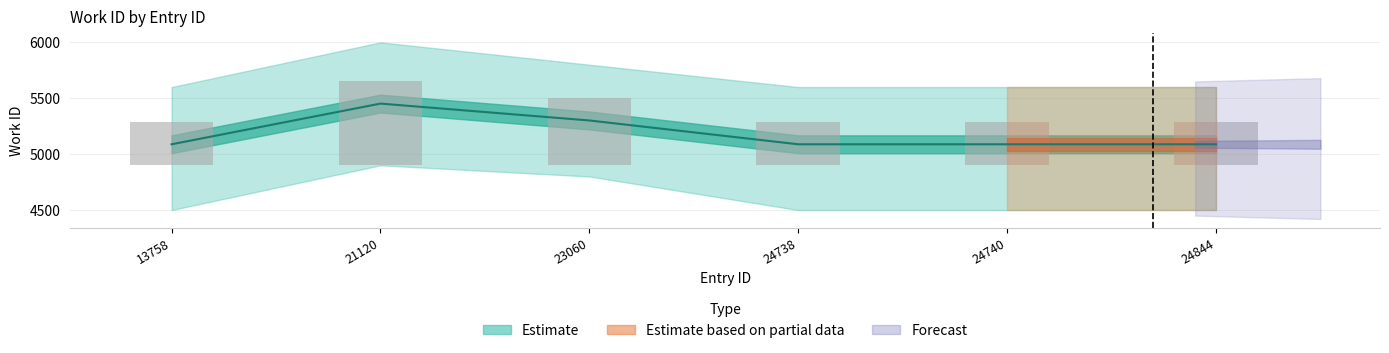

Rank the categories by value from highest to lowest.

21120, 23060, 13758, 24738, 24740, 24844